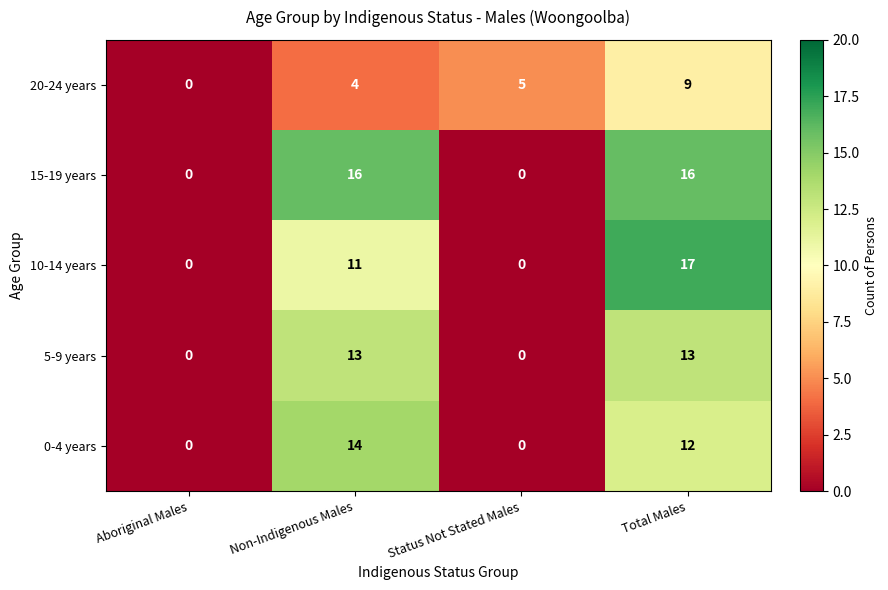

Is the value of 0-4 years at Aboriginal Males greater than the value of 20-24 years at Non-Indigenous Males?

No